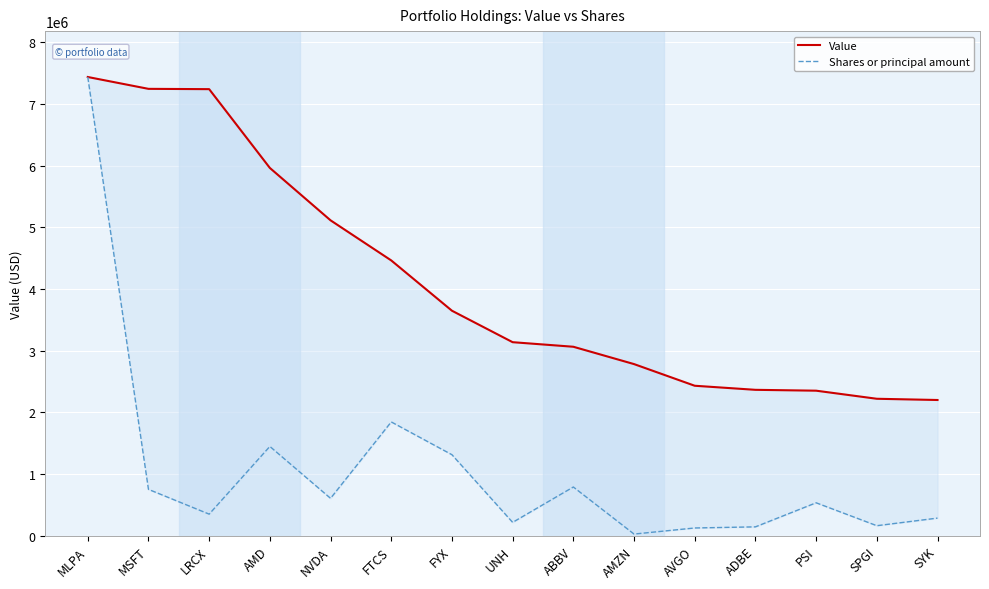

True or false: Value and Shares or principal amount intersect in this chart.

False